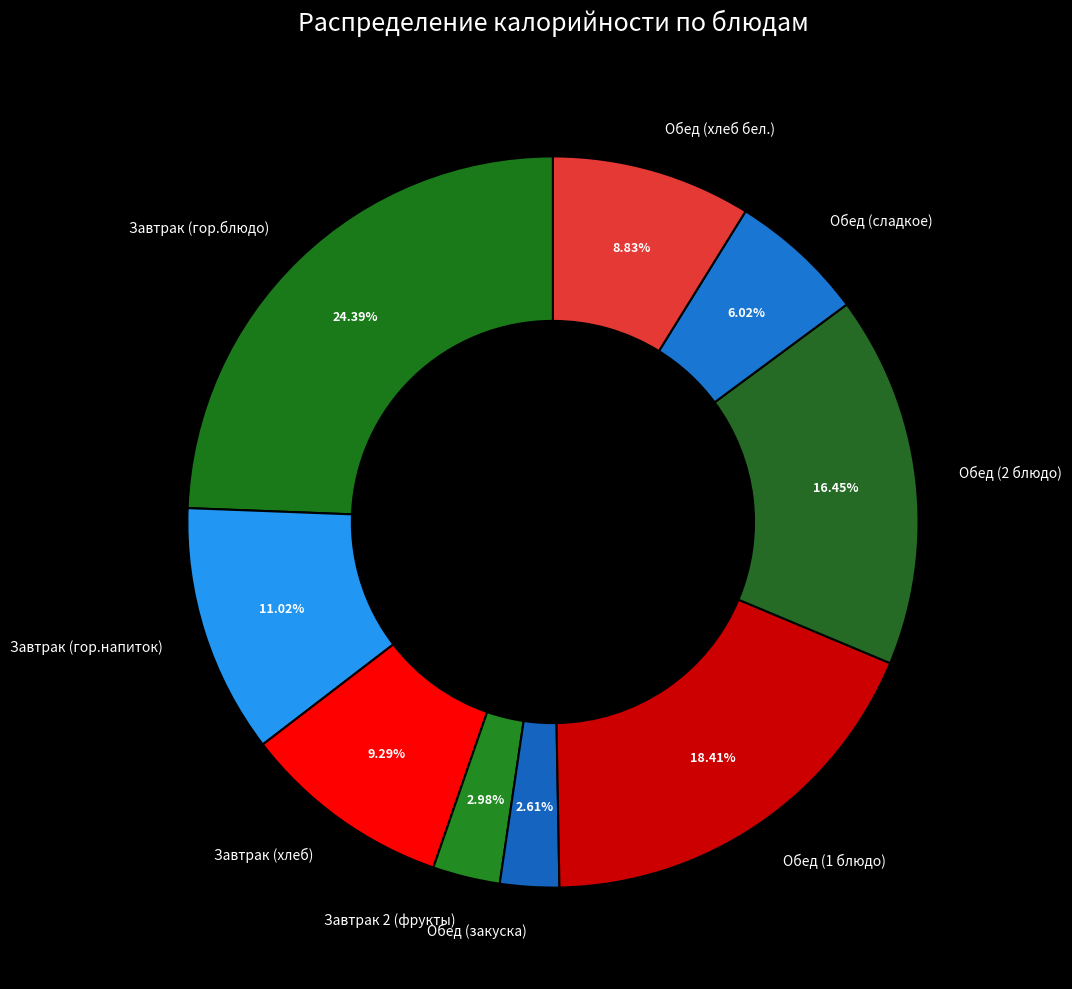

Do Завтрак (гор.блюдо) and Обед (хлеб бел.) together represent more than half of the pie?

No